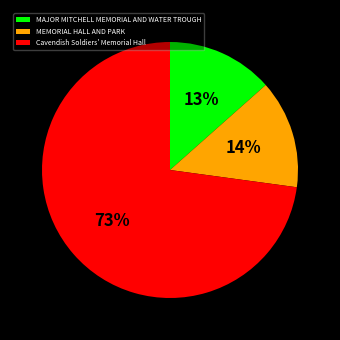

To the nearest percent, what portion does MEMORIAL HALL AND PARK represent?

14%